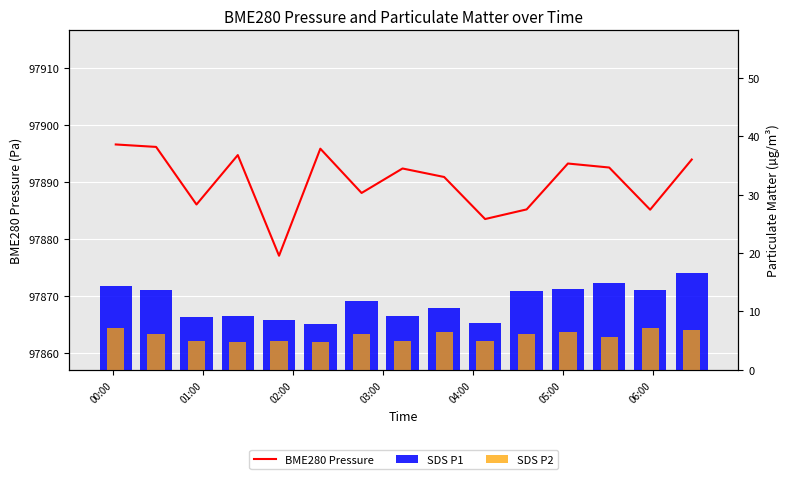

At which label is SDS P1 closest to 12?

06:00